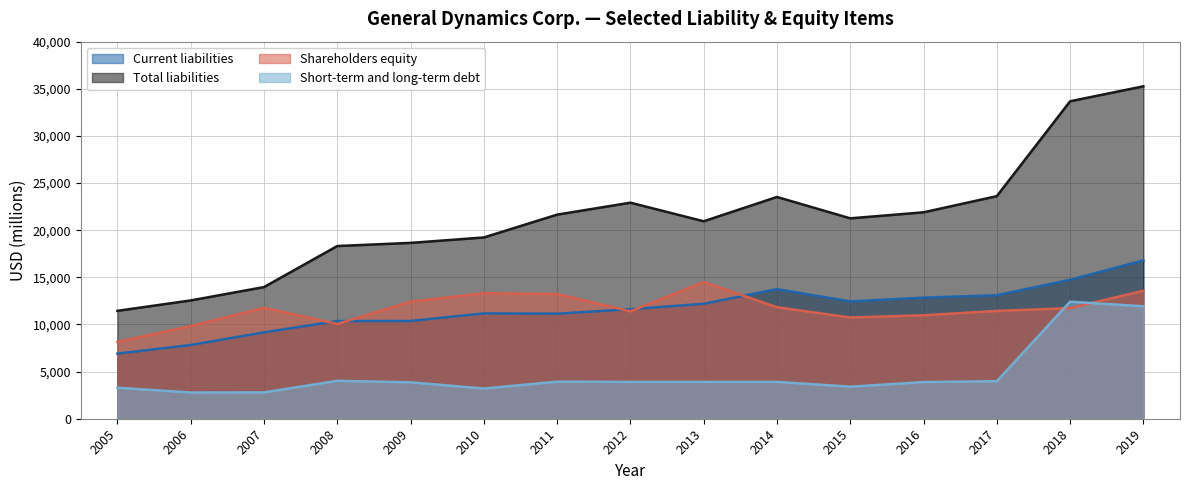

What is the sum of the Total liabilities values at 2008 and 2018?

51996